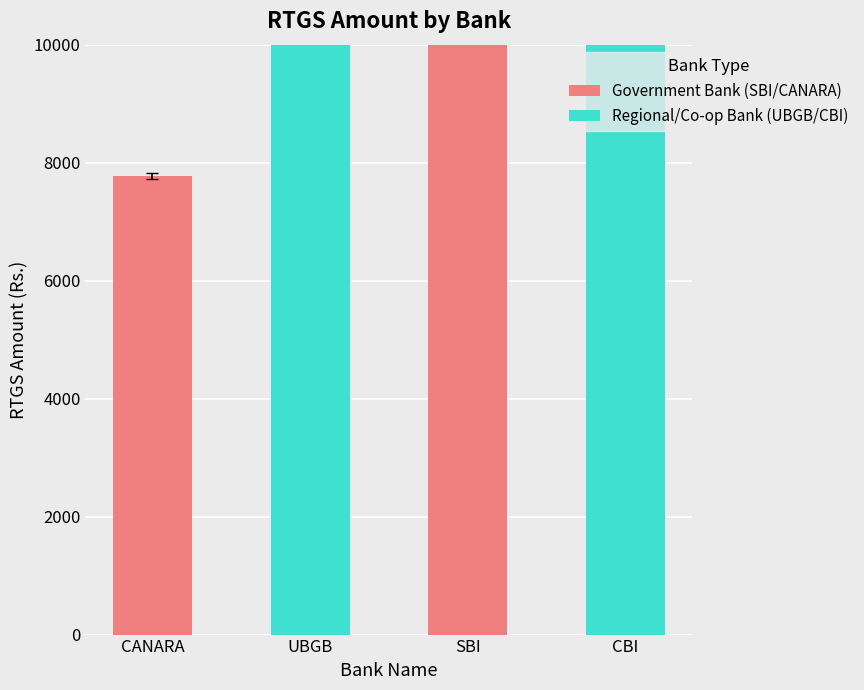

True or false: Regional/Co-op Bank (UBGB/CBI) has a value of 5227 at CBI.

False